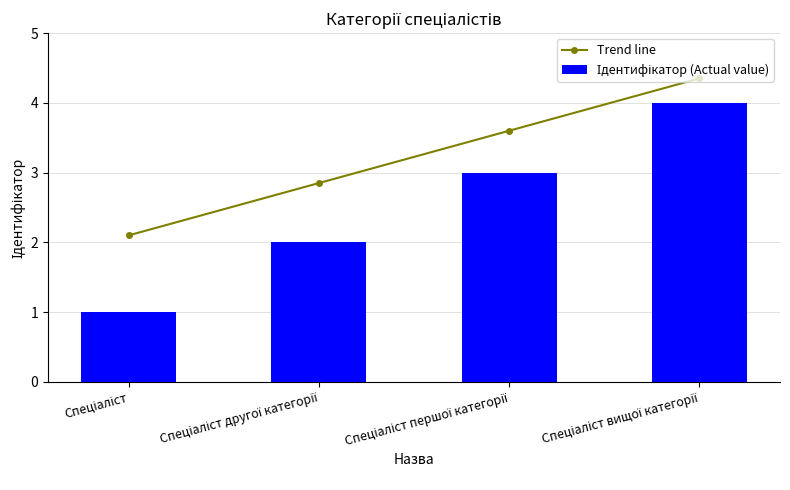

Are the bars grouped side by side (vs. stacked)?

Yes